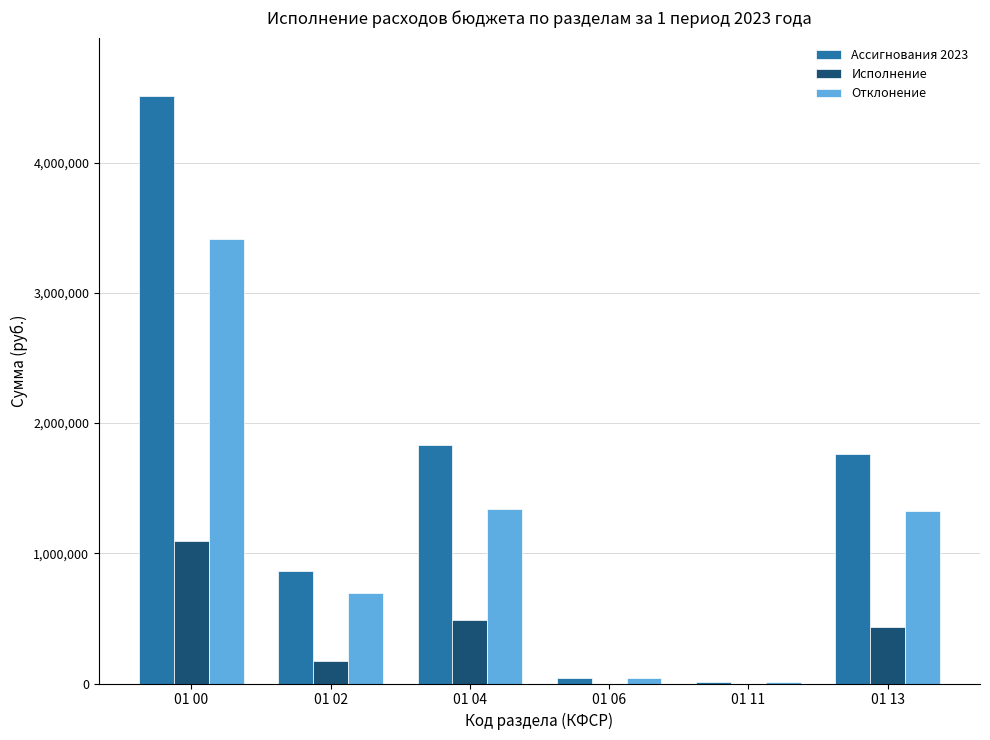

Between 01 02 and 01 11, which series saw the biggest shift?

Ассигнования 2023